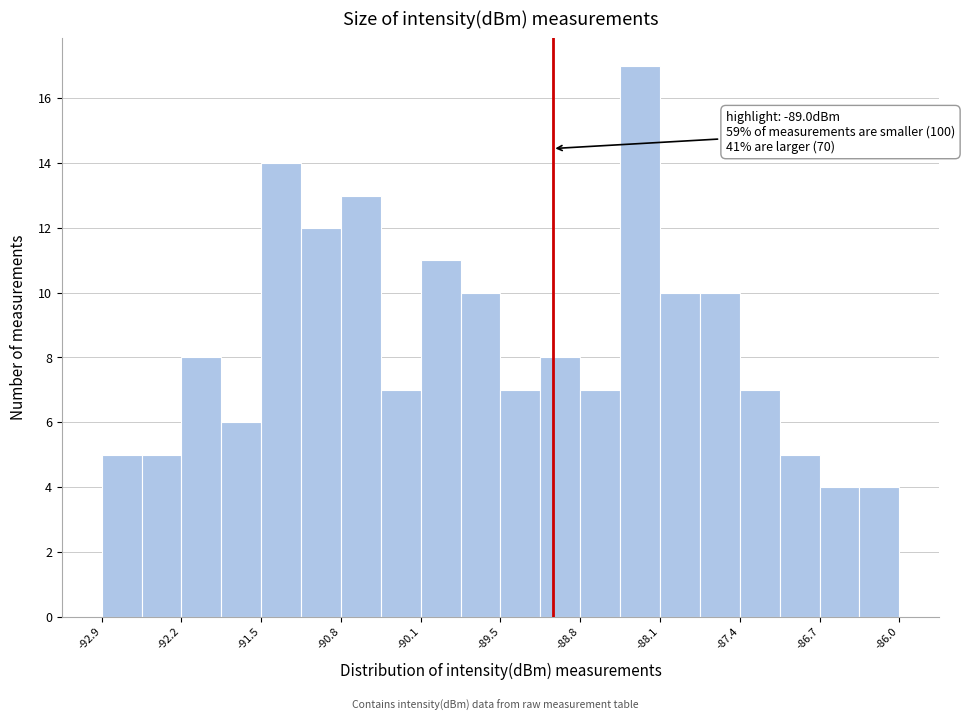

Around what value on the x-axis is the tallest bar? Give the approximate position of its centre, as read against the axis.

-88.2